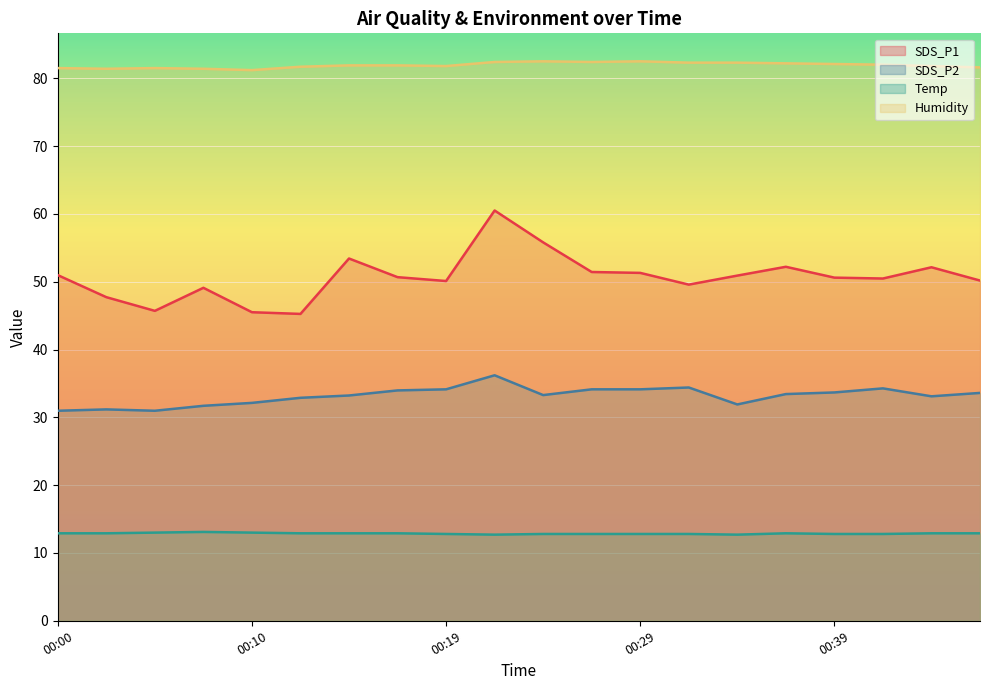

List the labels in order of SDS_P2 value, smallest first.

00:00, 00:05, 00:02, 00:07, 00:34, 00:10, 00:12, 00:44, 00:14, 00:24, 00:36, 00:46, 00:39, 00:17, 00:19, 00:27, 00:29, 00:41, 00:32, 00:22